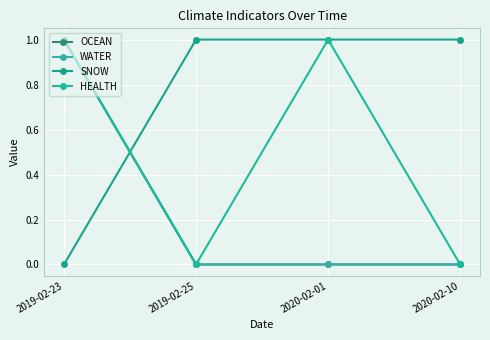

Is this an area chart (filled region under the line)?

No